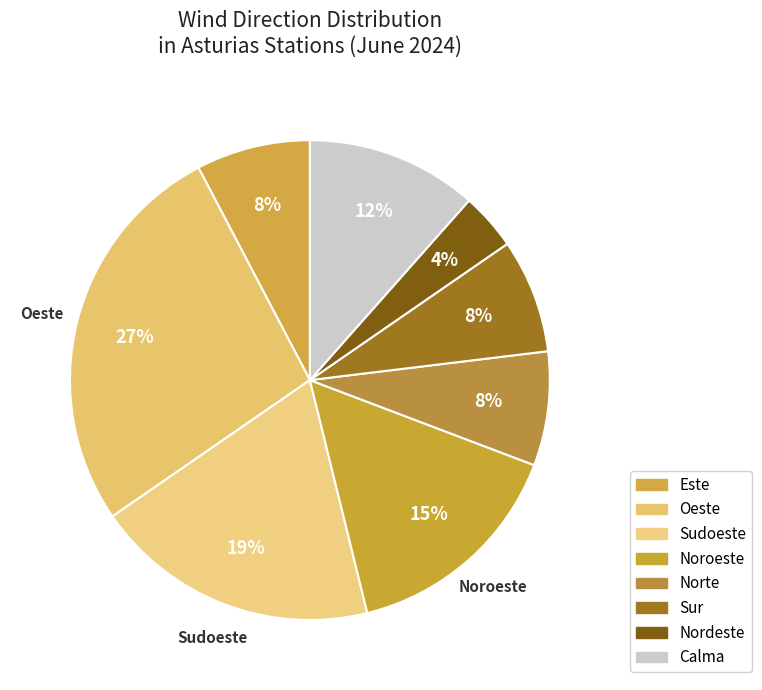

Does any single category account for the majority?

No